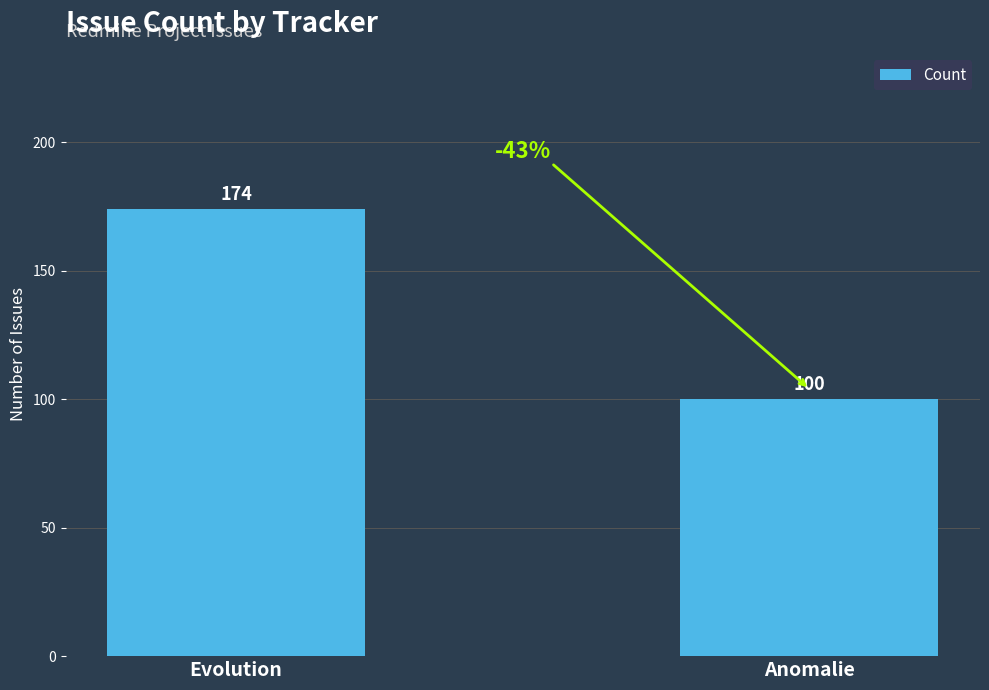

Count the values in the range 100 to 174.

2